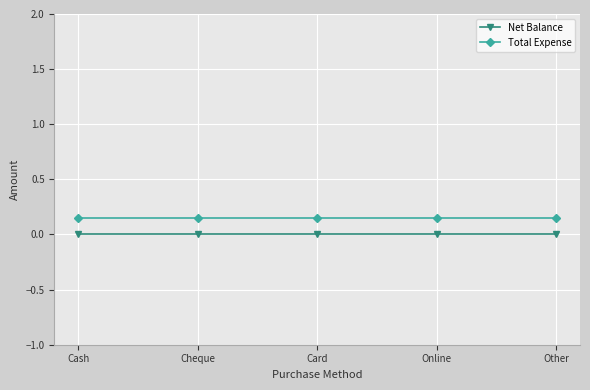

List the labels in order of Net Balance value, largest first.

Cash, Cheque, Card, Online, Other